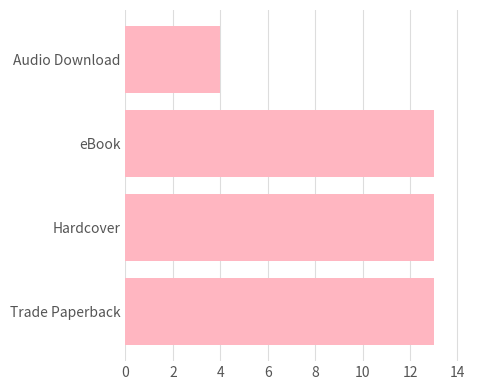

Count the values in the range 13 to 14.

3